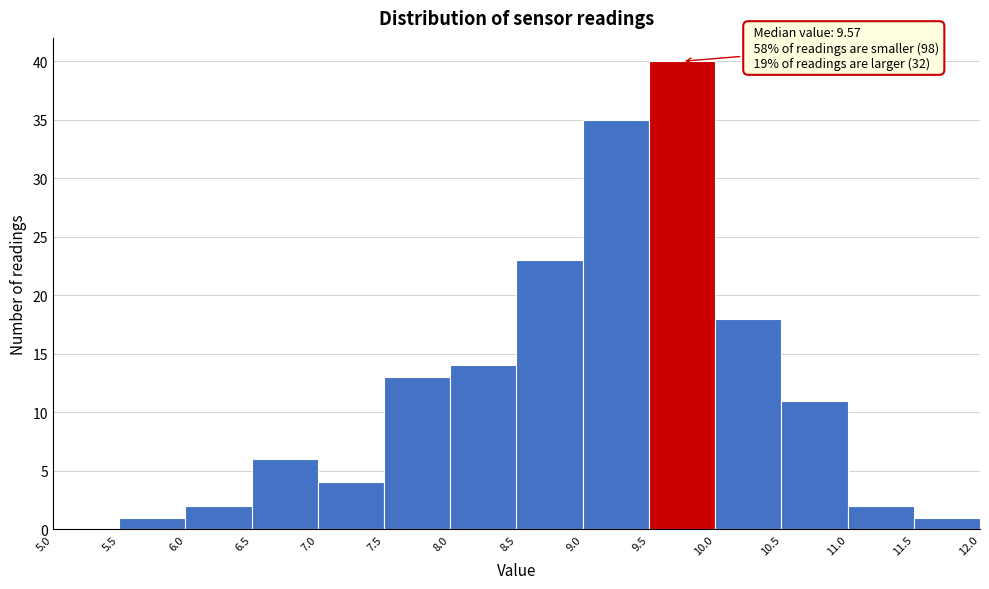

Over which range of the x-axis is the bar tallest?

9.5 to 10.0